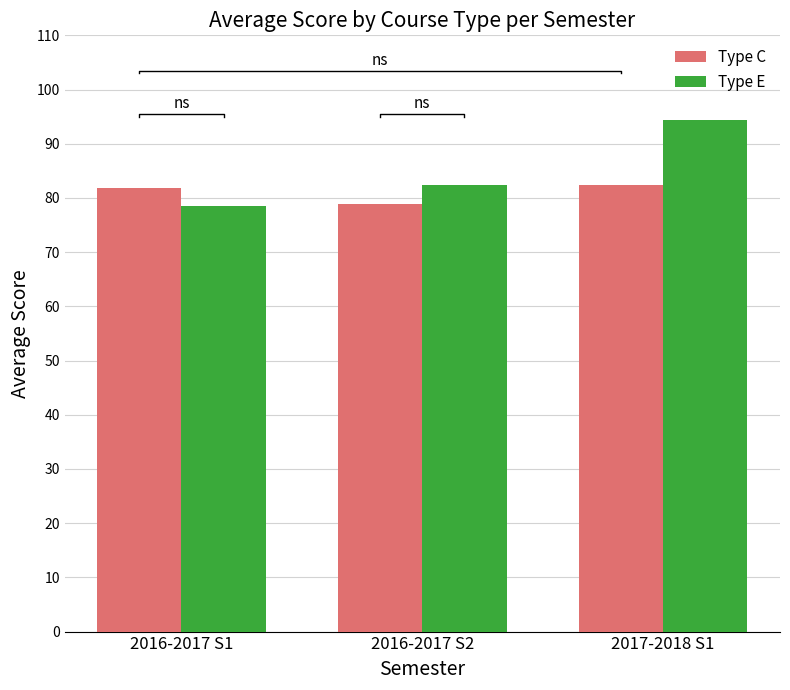

Which category has the lowest value in the Type E series?

2016-2017 S1